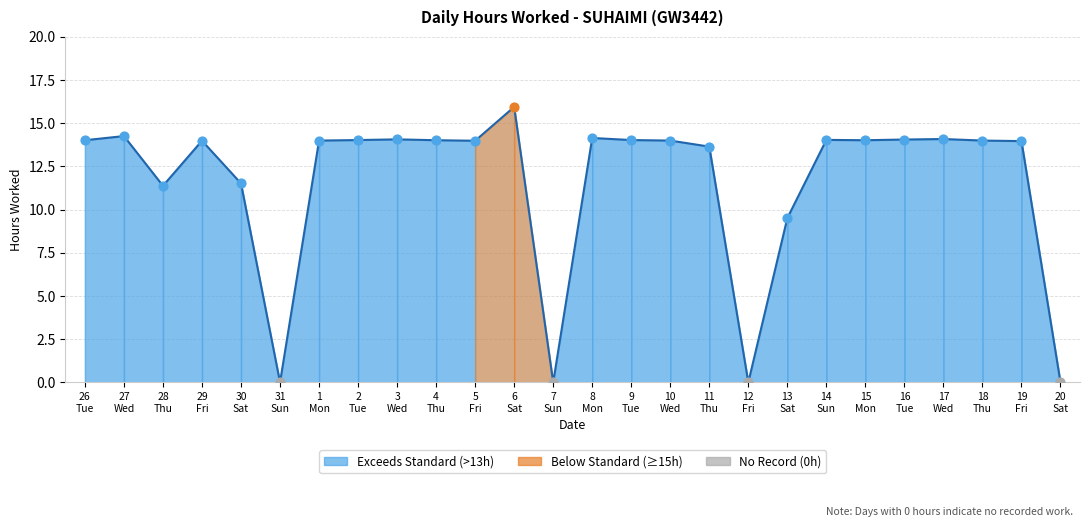

Between 14
Sun and 13
Sat, which is larger?

14
Sun